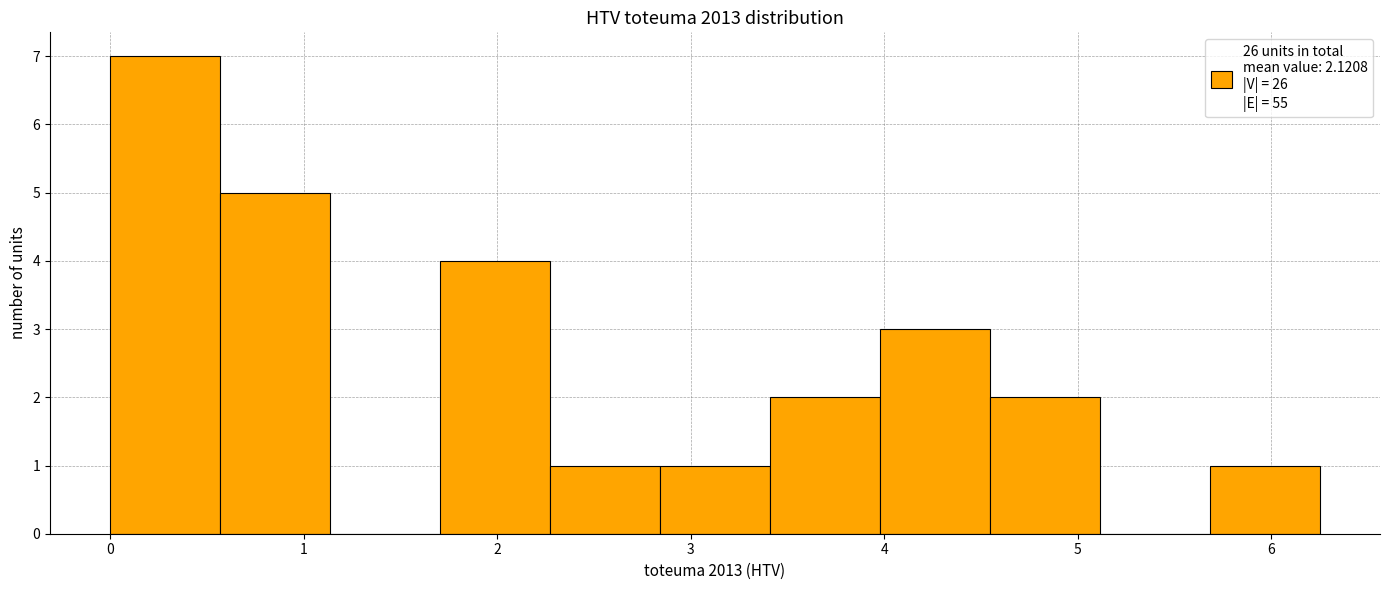

What is the height of the bar covering 4.0 to 4.5 on the x-axis? Neither the bar edges nor the heights are printed on the chart, so give them approximately, as read against the axes.

3